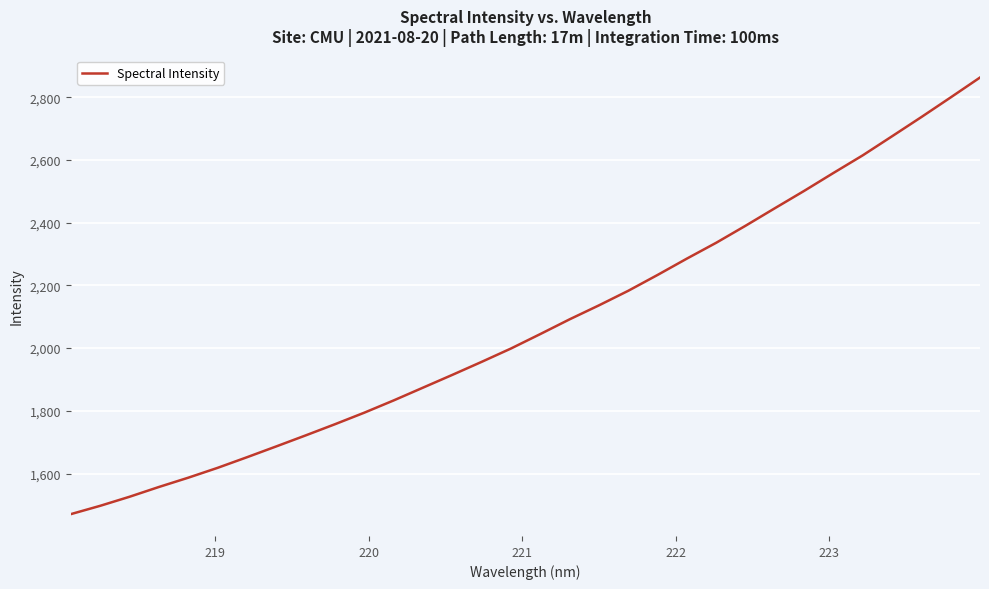

What is the minimum value shown in the chart?

1470.5